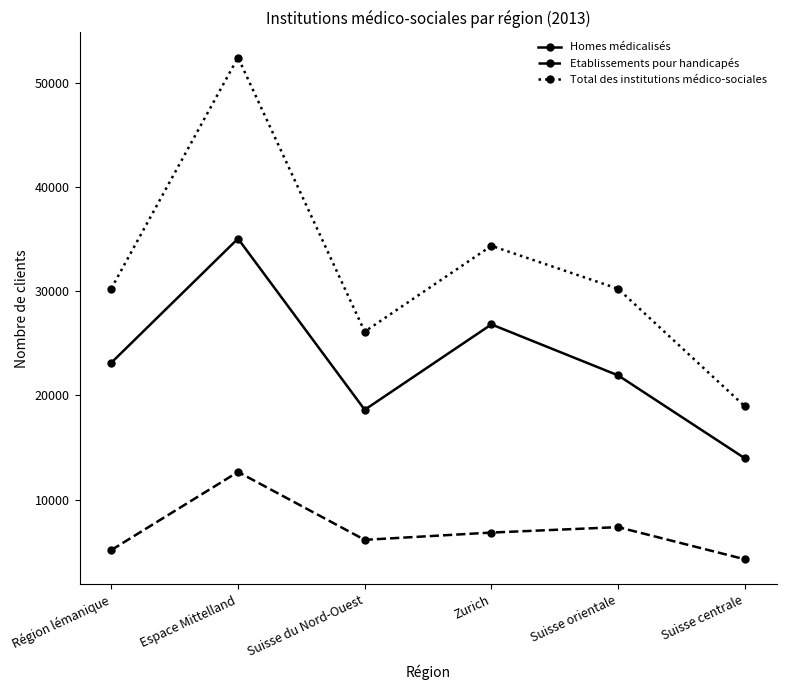

What value does the Etablissements pour handicapés series have at Région lémanique, to the nearest 50?

5150